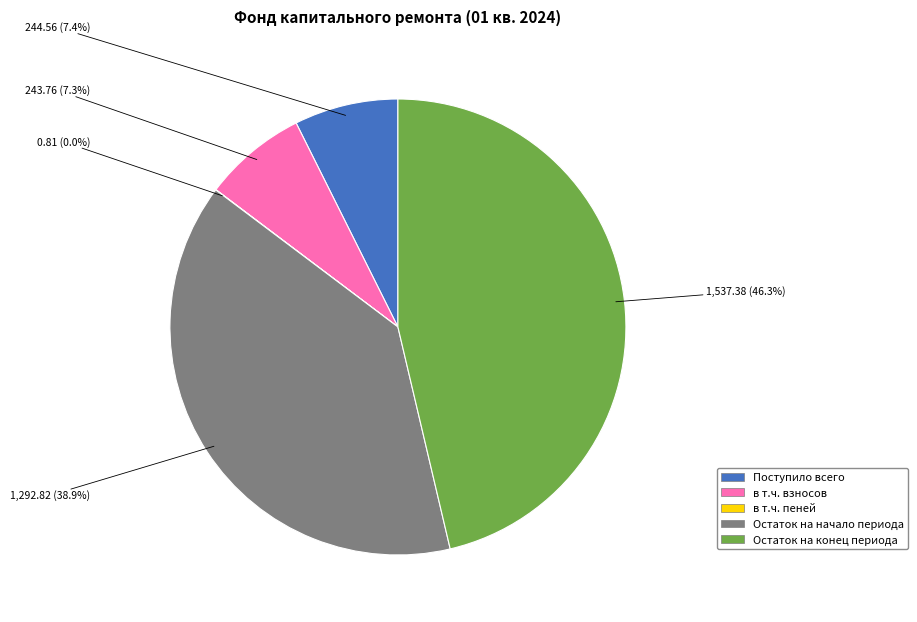

Which category has the biggest portion of the pie?

Остаток на конец периода